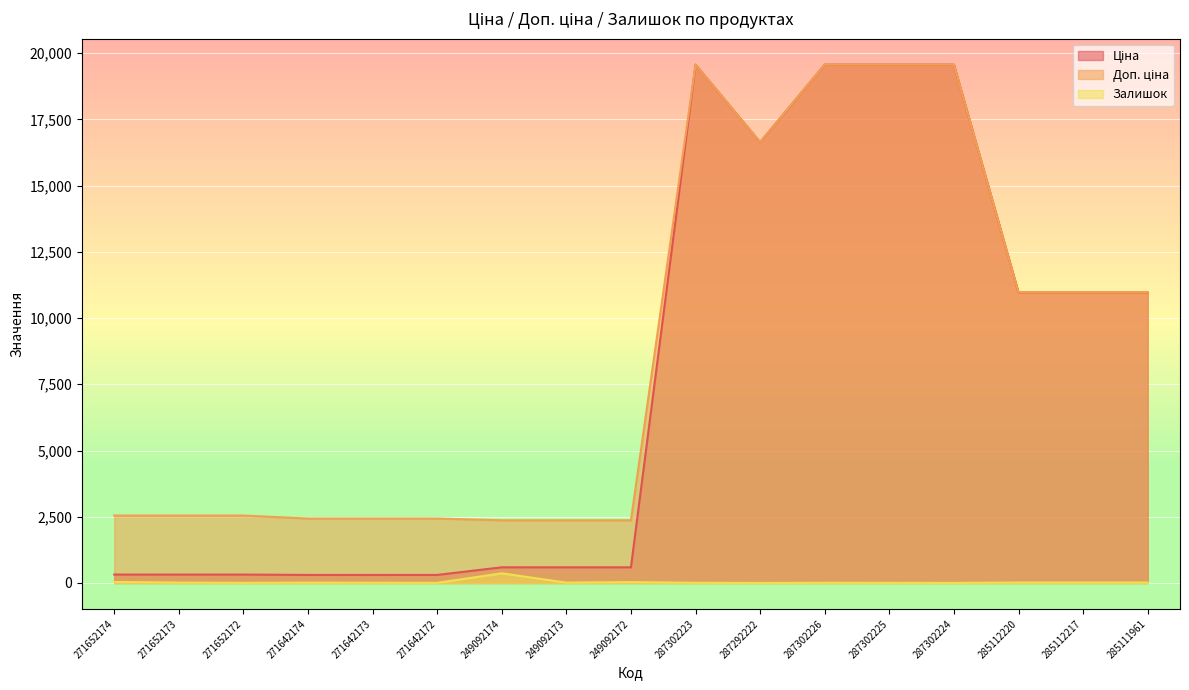

How many interior local valleys does the Доп. ціна series have?

1